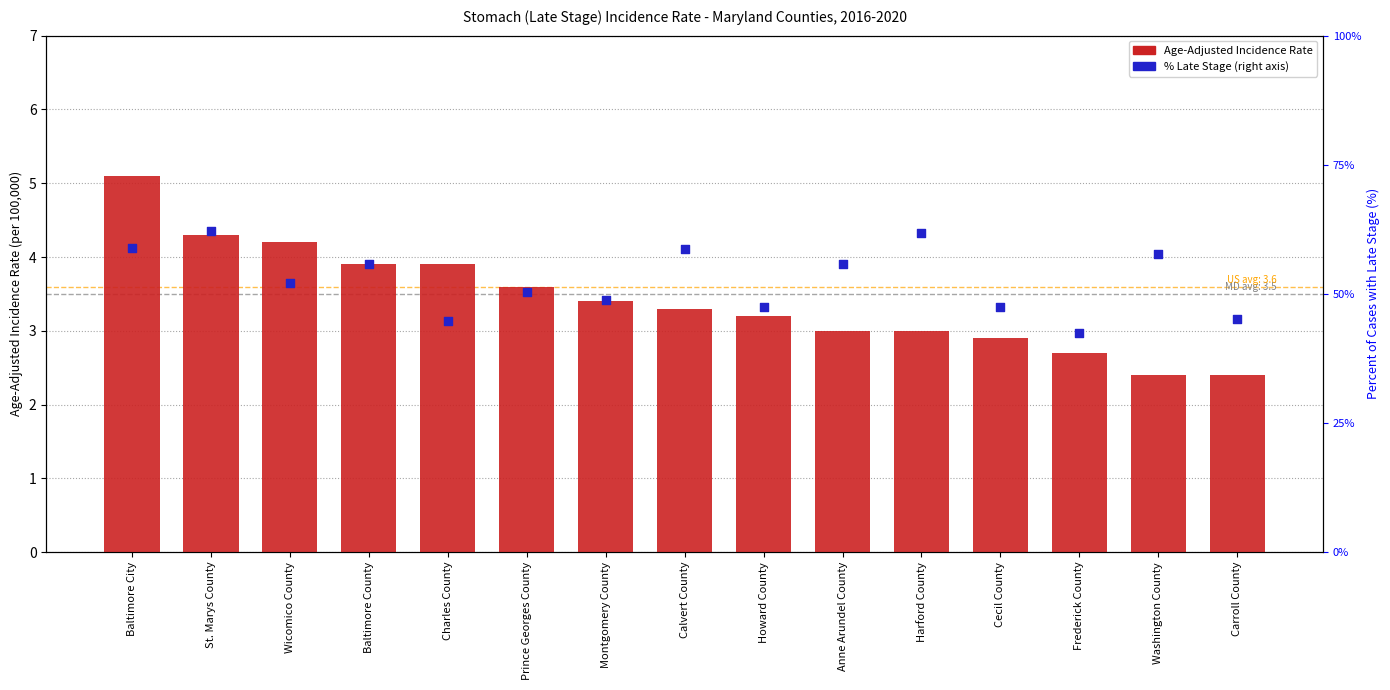

What is the total value across all series at Carroll County?

5.6